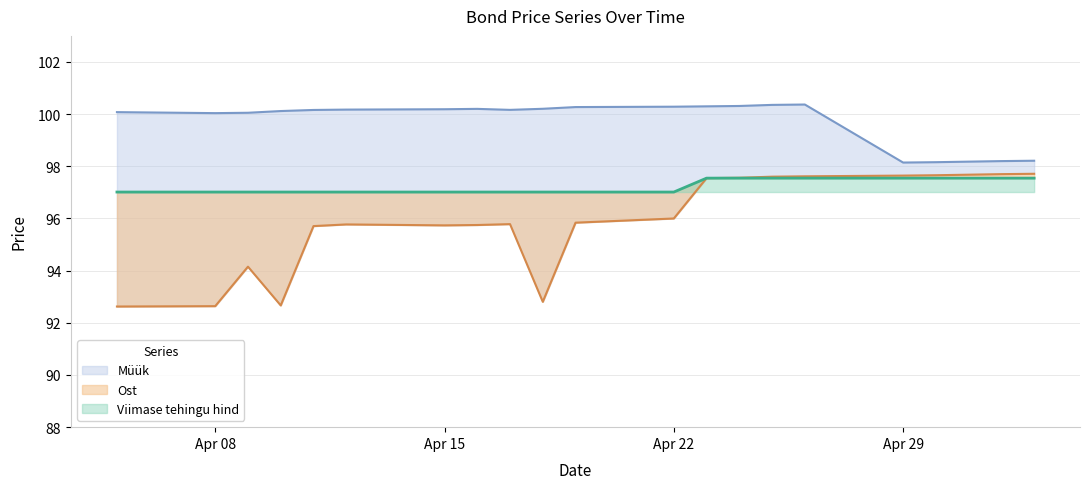

Which category has the highest value in the Ost series?

2024-05-03